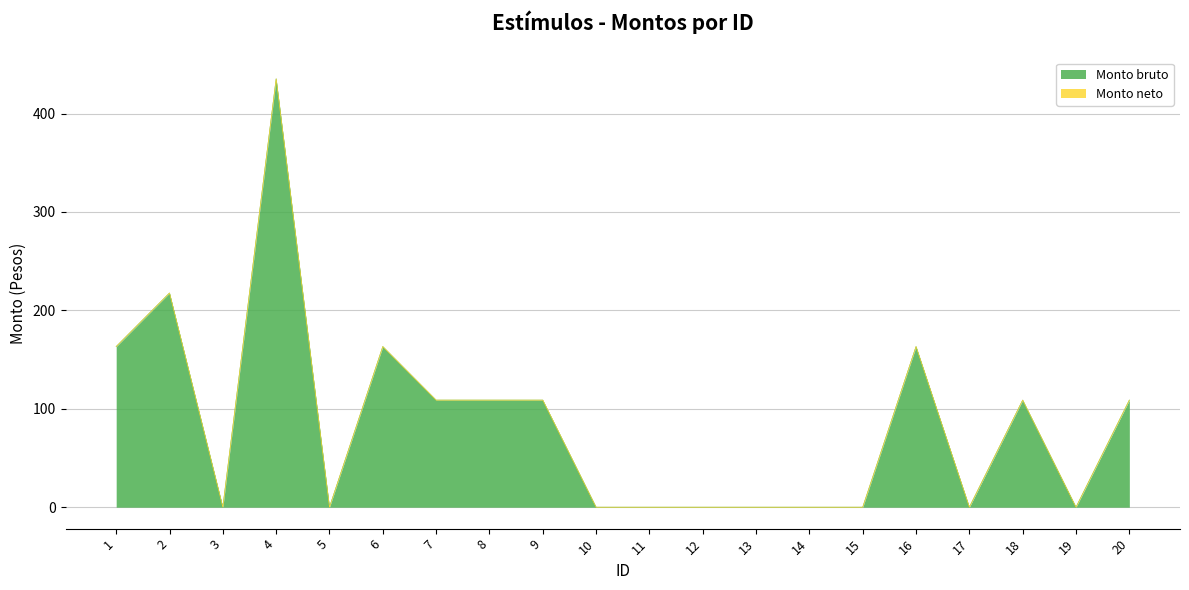

How many lines are shown in the chart?

2